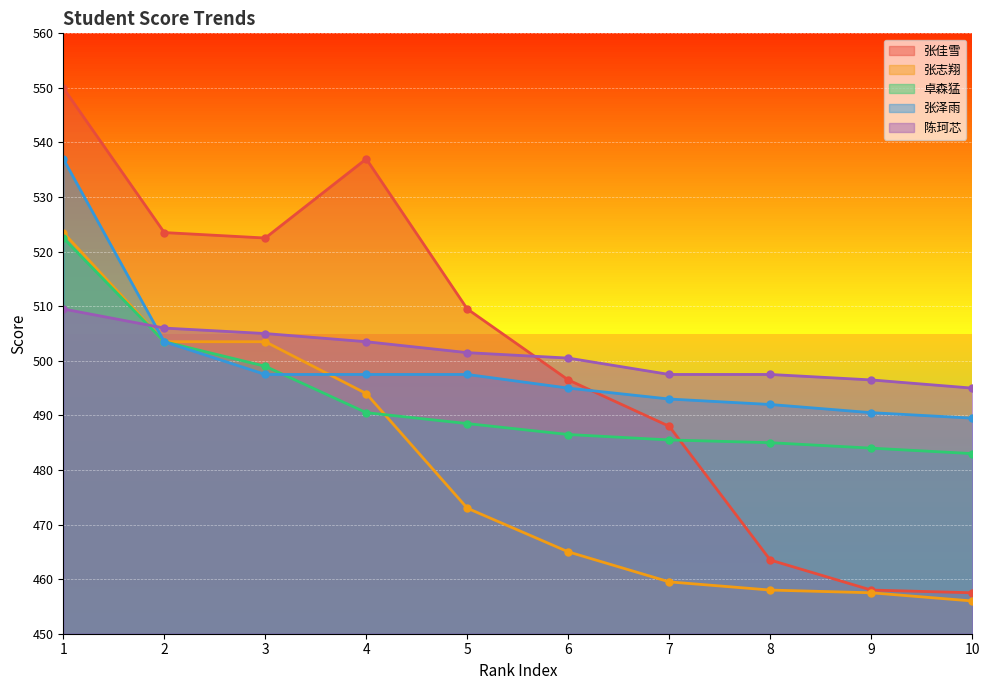

Is it true that 张泽雨 equals 493.0 at 7?

True